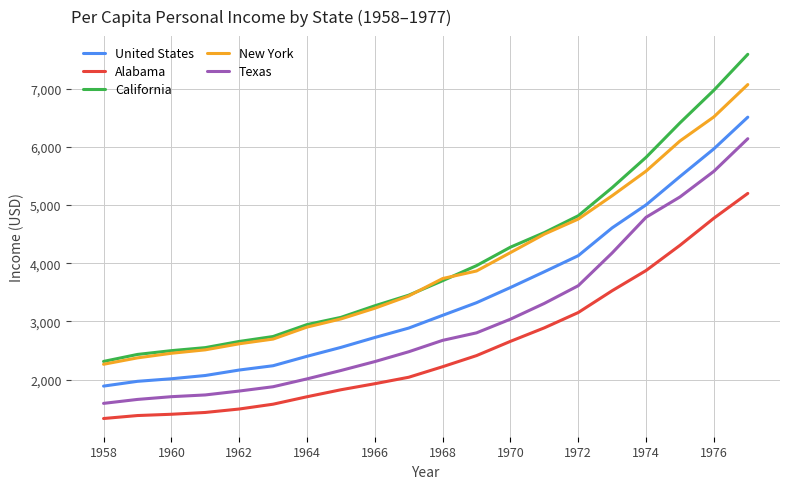

List the series in order of their peak value, highest first.

California, New York, United States, Texas, Alabama